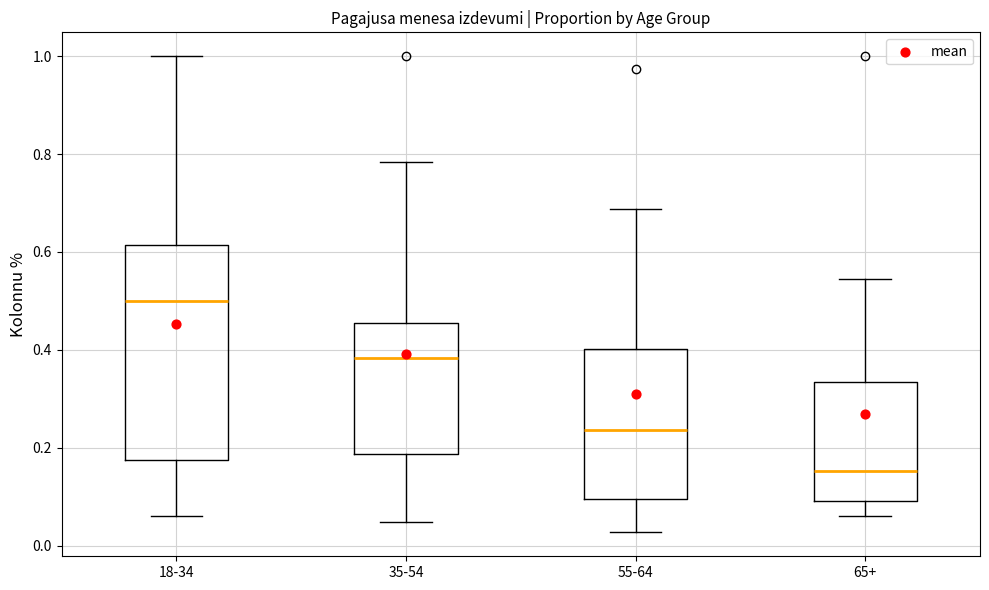

Reading left to right, transcribe this box plot: for each box, give where its median line is, the range the box spans, and where its two whiskers end, as read against the y-axis. The values are not printed on the chart, so give them approximately, as read against the axis.

18-34: median 0.50, box 0.18 to 0.62, whiskers 0.06 to 1.00
35-54: median 0.38, box 0.18 to 0.46, whiskers 0.04 to 0.78
55-64: median 0.24, box 0.10 to 0.40, whiskers 0.02 to 0.68
65+: median 0.16, box 0.10 to 0.34, whiskers 0.06 to 0.54